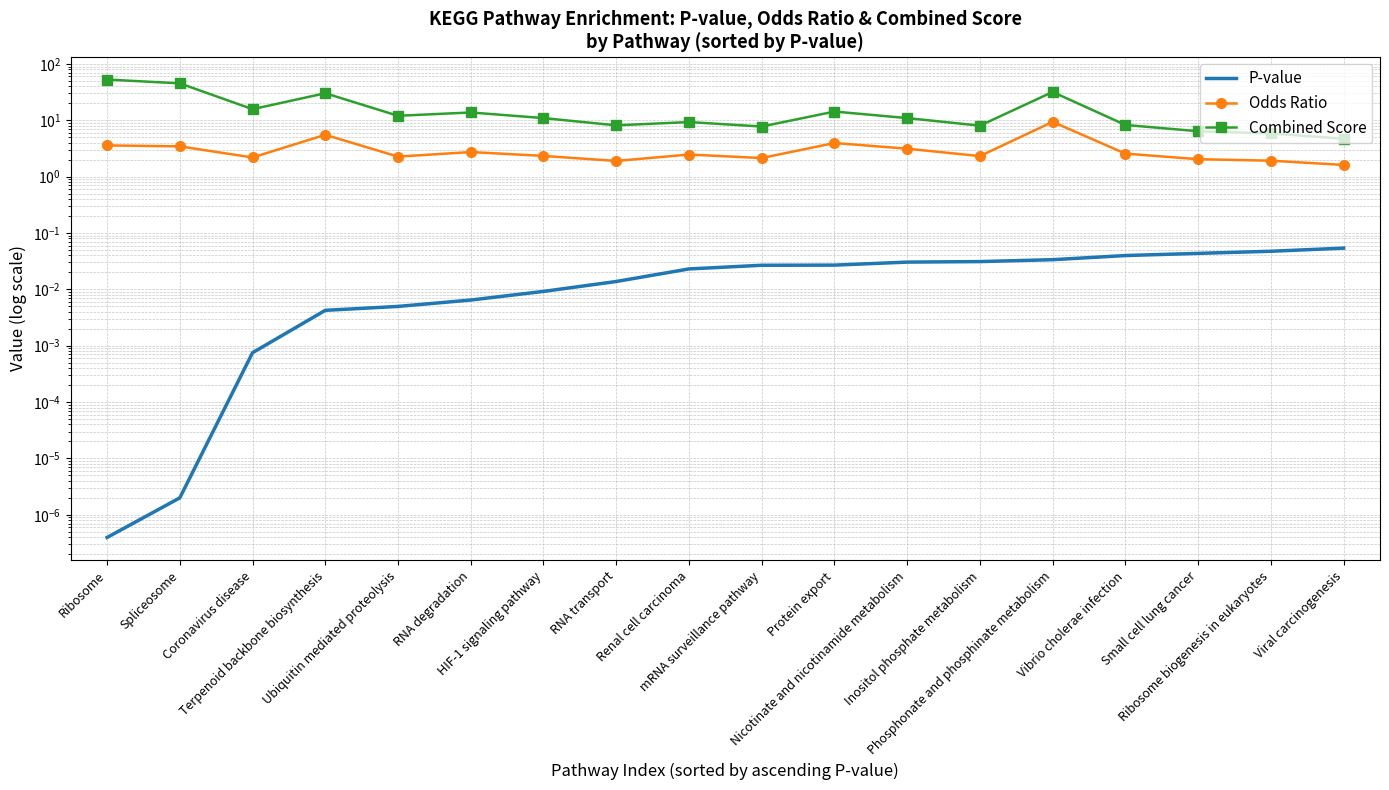

What is the total value across all series at Protein export?

18.3